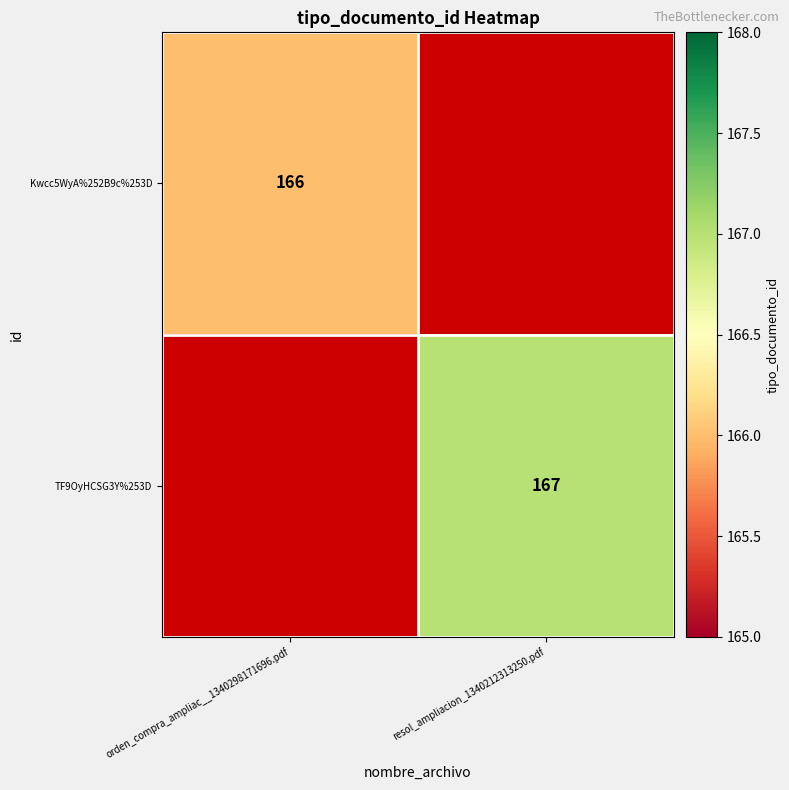

Is it true that TF9OyHCSG3Y%253D equals 95 at resol_ampliacion_1340212313250.pdf?

False